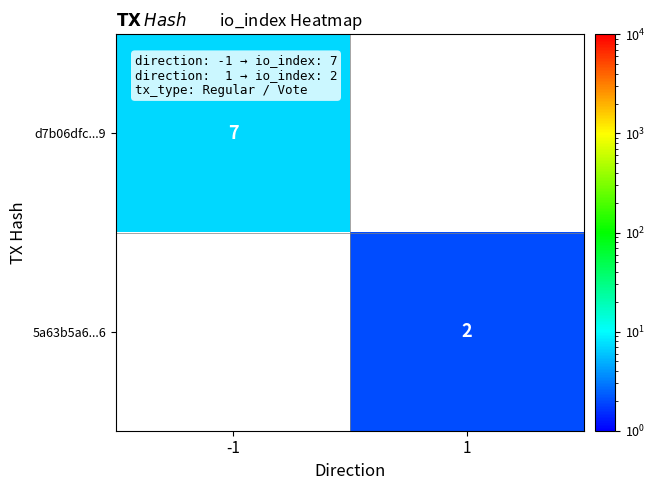

Is the value of 5a63b5a6...6 at 1 greater than the value of d7b06dfc...9 at -1?

No